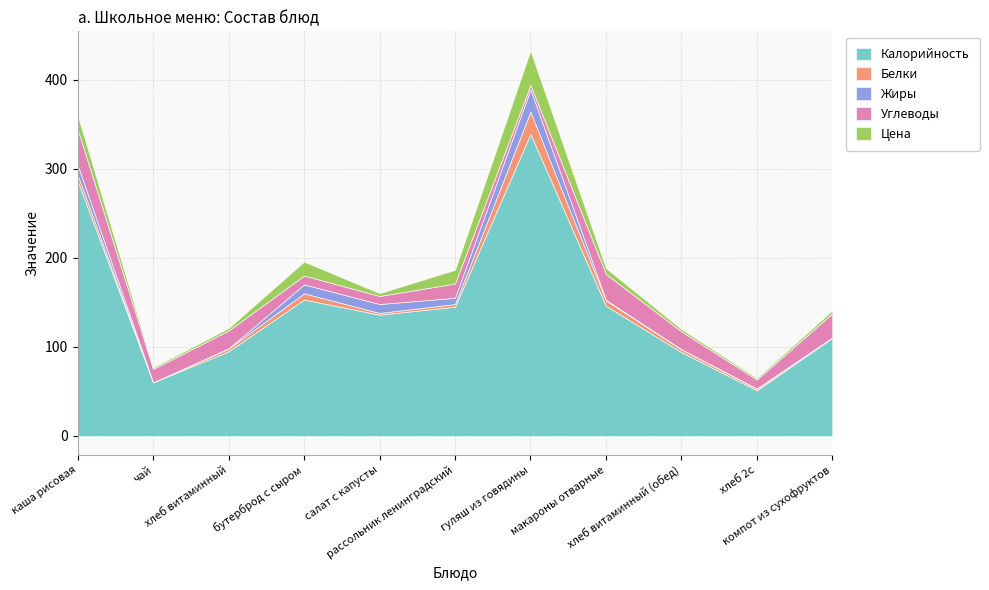

What is the highest value of the Калорийность series?

339.0